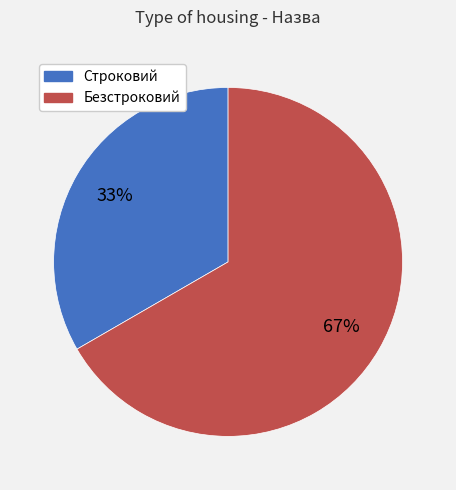

Between Безстроковий and Строковий, which is larger?

Безстроковий